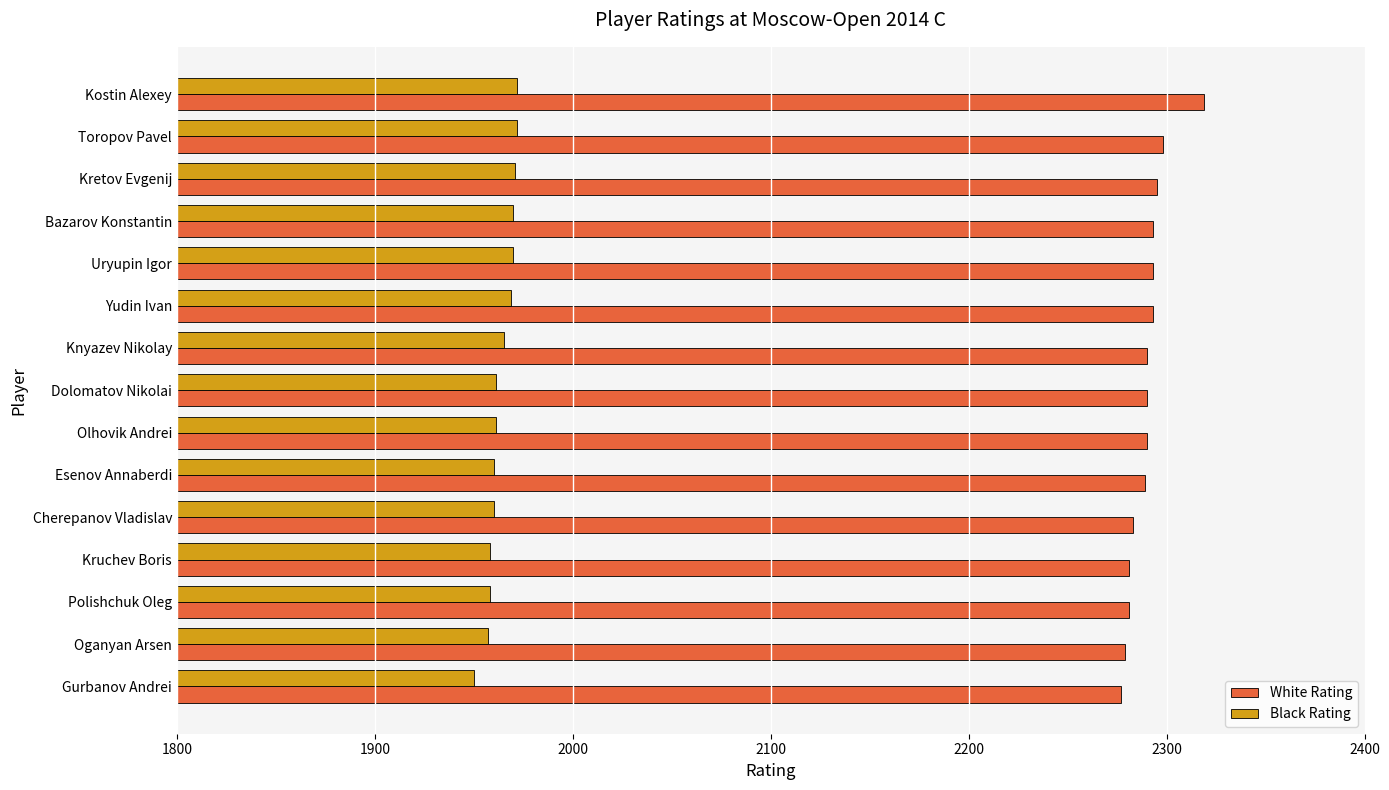

What is the difference between the highest and lowest values at Yudin Ivan?

324